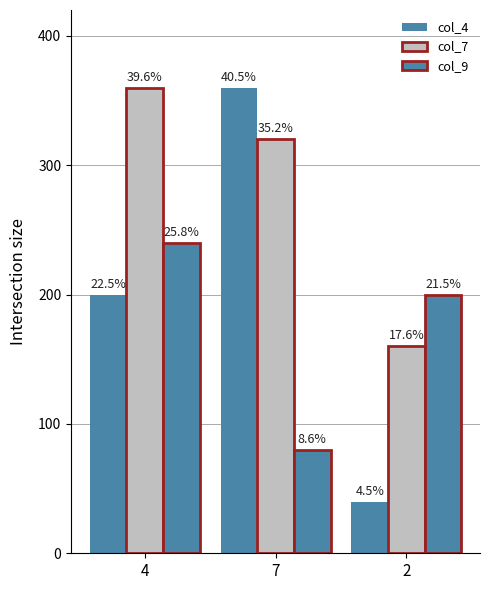

Read the col_4 value at 4.

200